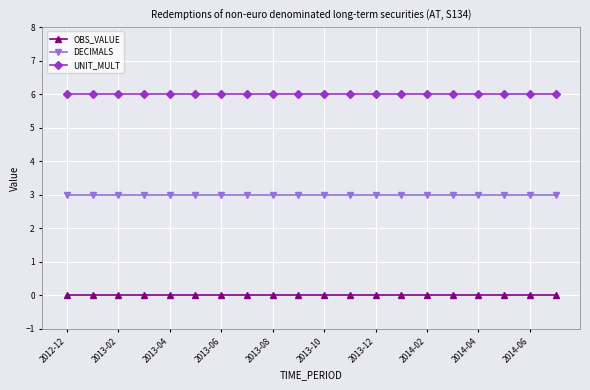

What are all the series names shown in the legend?

OBS_VALUE, DECIMALS, UNIT_MULT